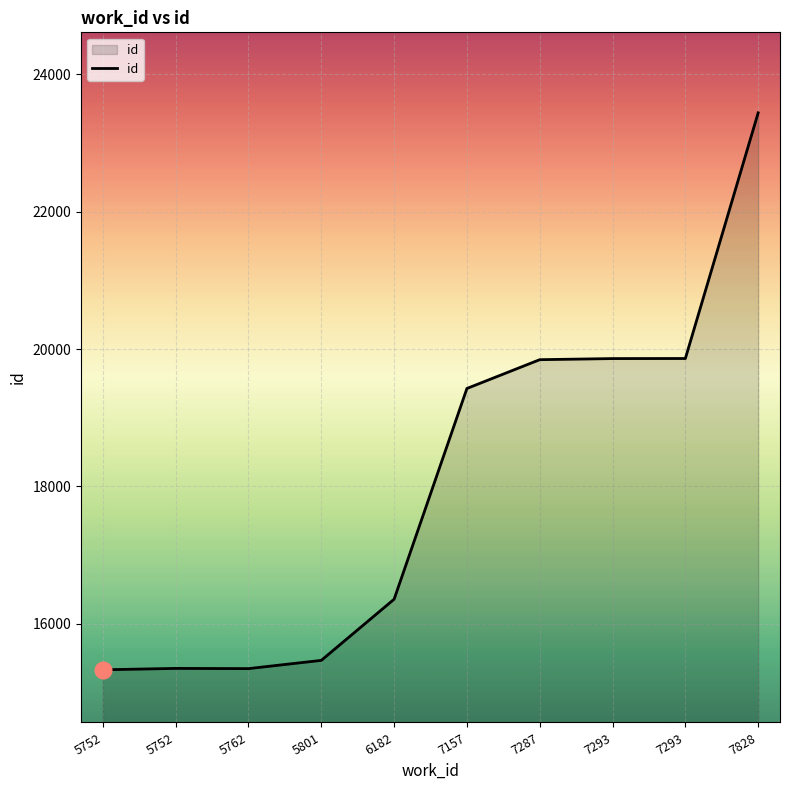

At which category does the data reach its first local peak?

5752